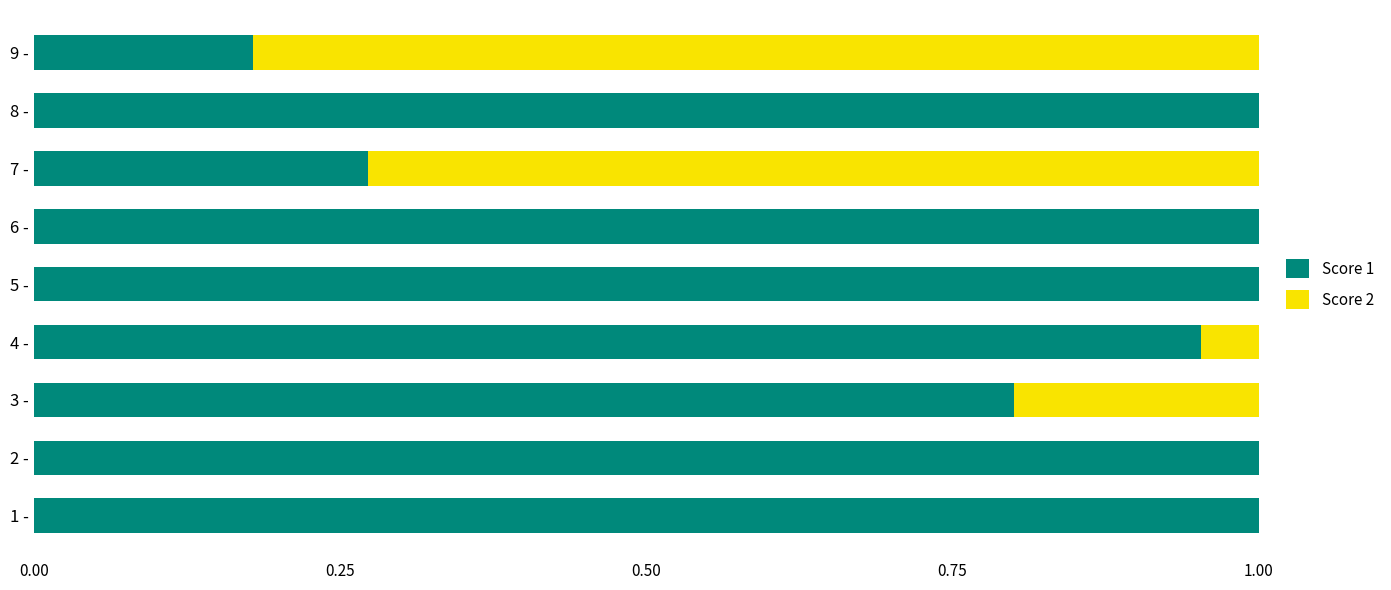

What is the sum of the Score 1 values at 3 - and 5 -?

1.8